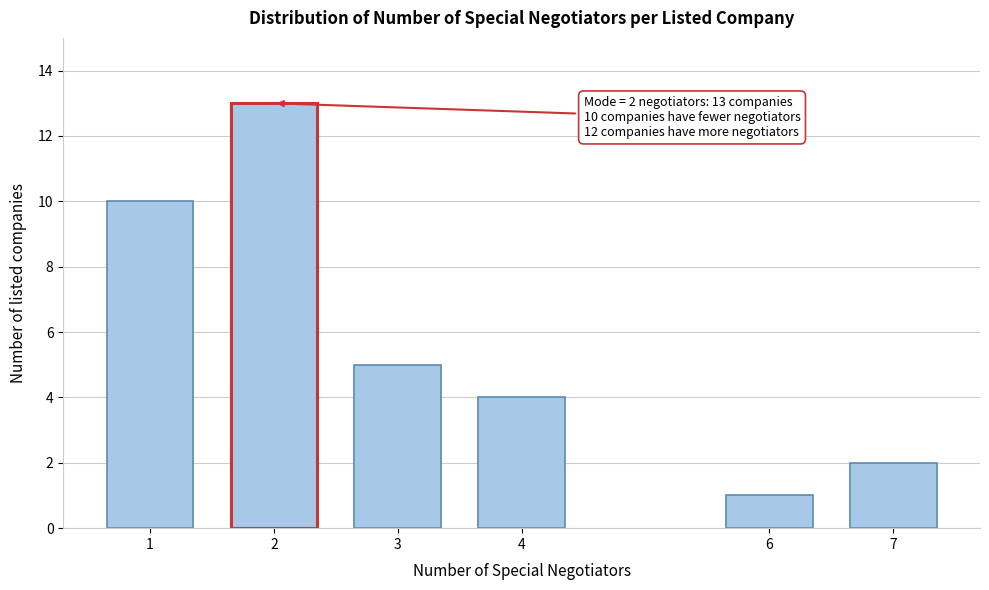

Reading left to right, extract all data points from this chart.

1=10	2=13	3=5	4=4	6=1	7=2